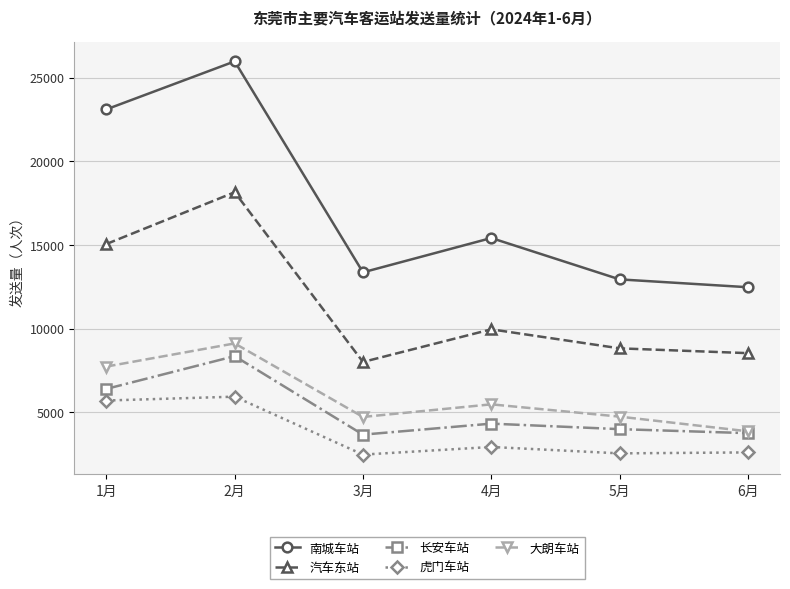

What is the difference between the 汽车东站 values at 3月 and 5月?

814